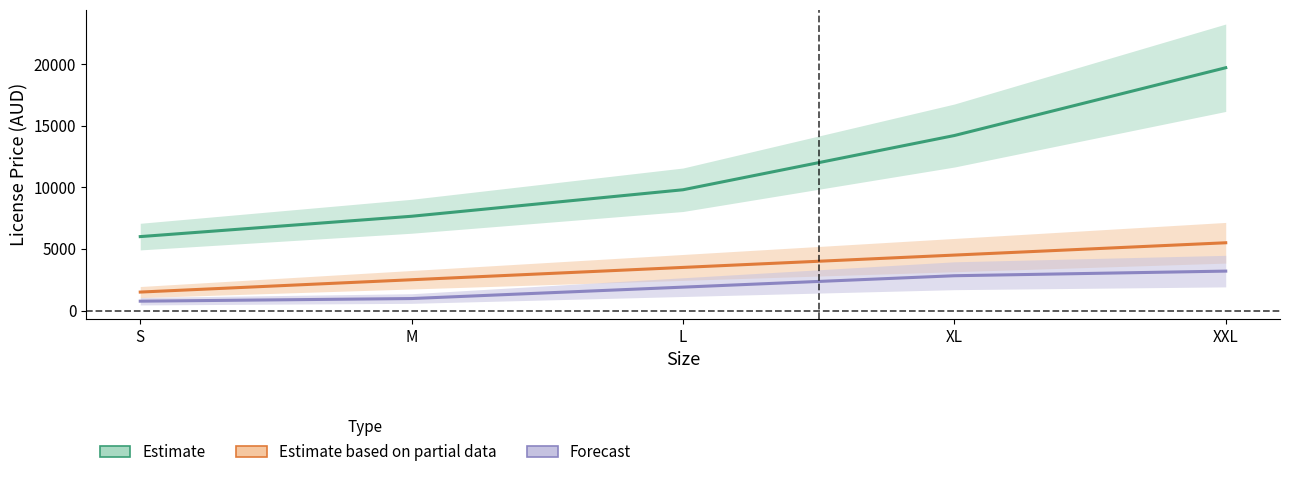

What is the approximate value of Forecast at XL?

2825